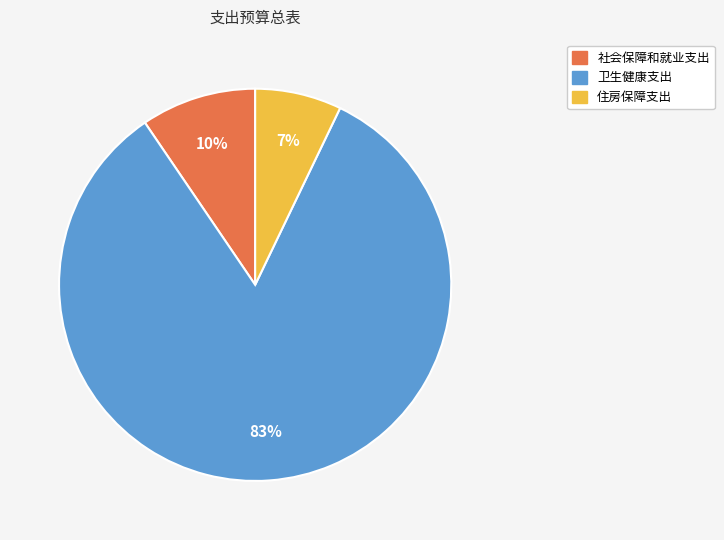

Count the number of slices in the pie.

3